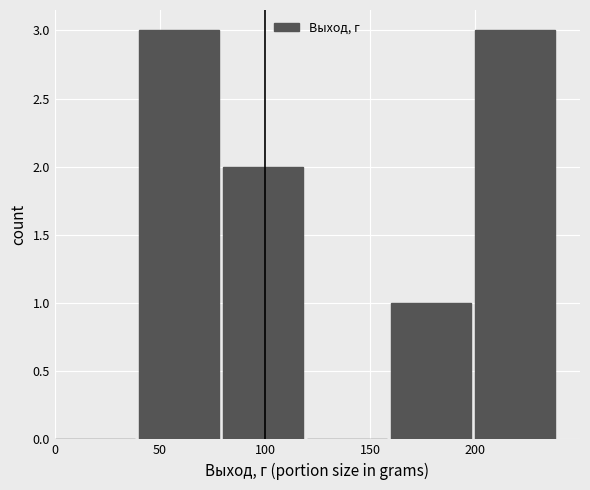

Reading left to right, transcribe this chart: for each bar, give the range it covers on the x-axis and its height. The values are not printed on the chart, so give them approximately, as read against the axis.

0 to 40: 0
40 to 80: 3
80 to 120: 2
120 to 160: 0
160 to 200: 1
200 to 240: 3